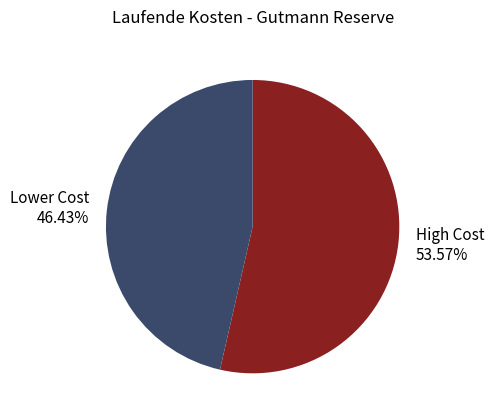

Between High Cost 53.57% and Lower Cost 46.43%, which is larger?

High Cost 53.57%